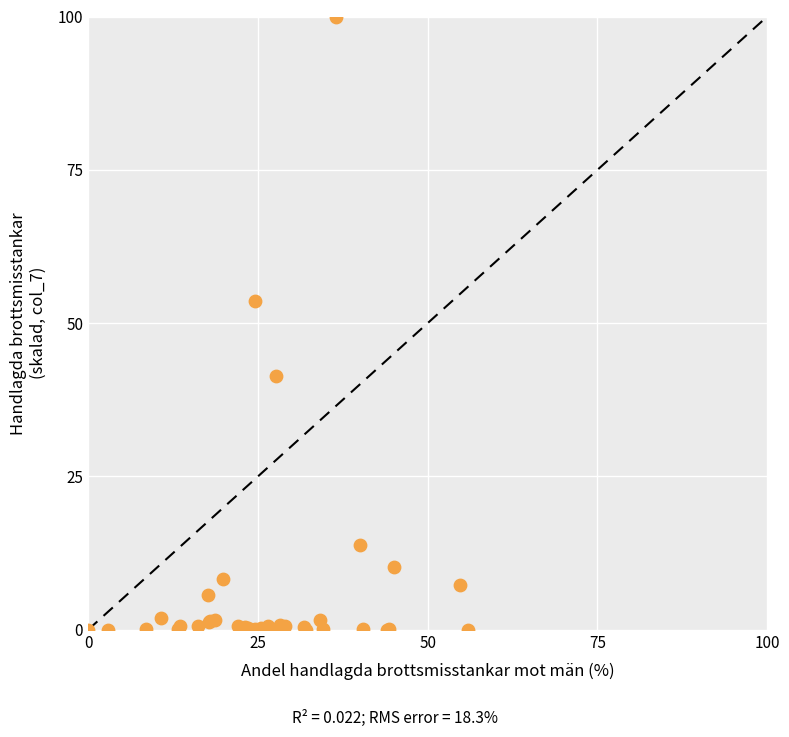

What Y value in the scatter plot is closest to 50?

53.6